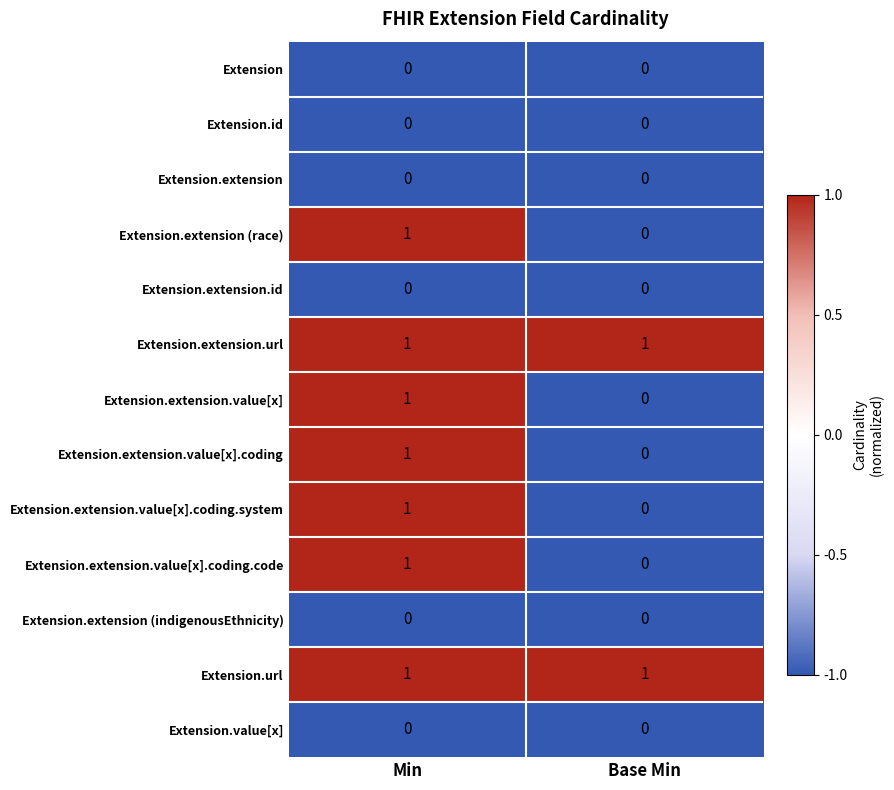

Reading left to right, extract all data points from this chart.

Extension: Min=0	Base Min=0
Extension.id: Min=0	Base Min=0
Extension.extension: Min=0	Base Min=0
Extension.extension (race): Min=1	Base Min=0
Extension.extension.id: Min=0	Base Min=0
Extension.extension.url: Min=1	Base Min=1
Extension.extension.value[x]: Min=1	Base Min=0
Extension.extension.value[x].coding: Min=1	Base Min=0
Extension.extension.value[x].coding.system: Min=1	Base Min=0
Extension.extension.value[x].coding.code: Min=1	Base Min=0
Extension.extension (indigenousEthnicity): Min=0	Base Min=0
Extension.url: Min=1	Base Min=1
Extension.value[x]: Min=0	Base Min=0